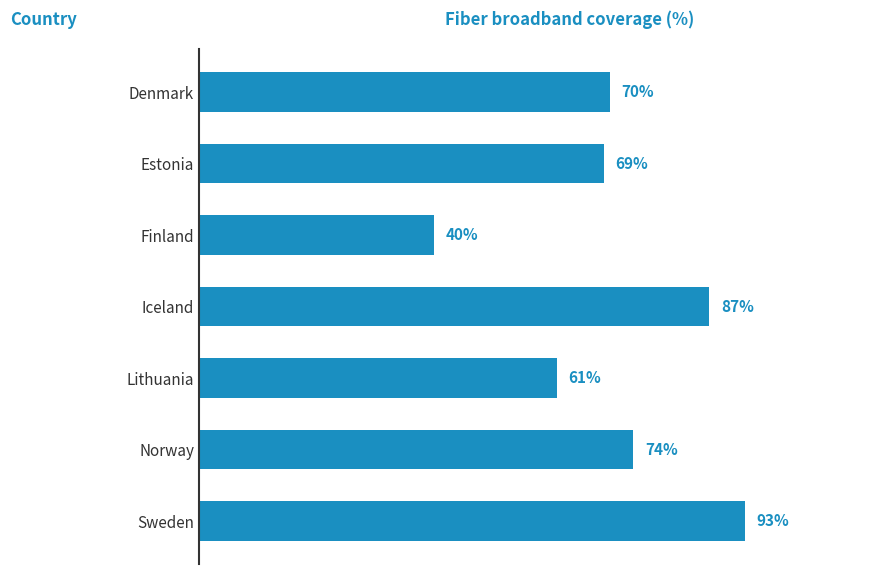

Are the bars horizontal?

Yes